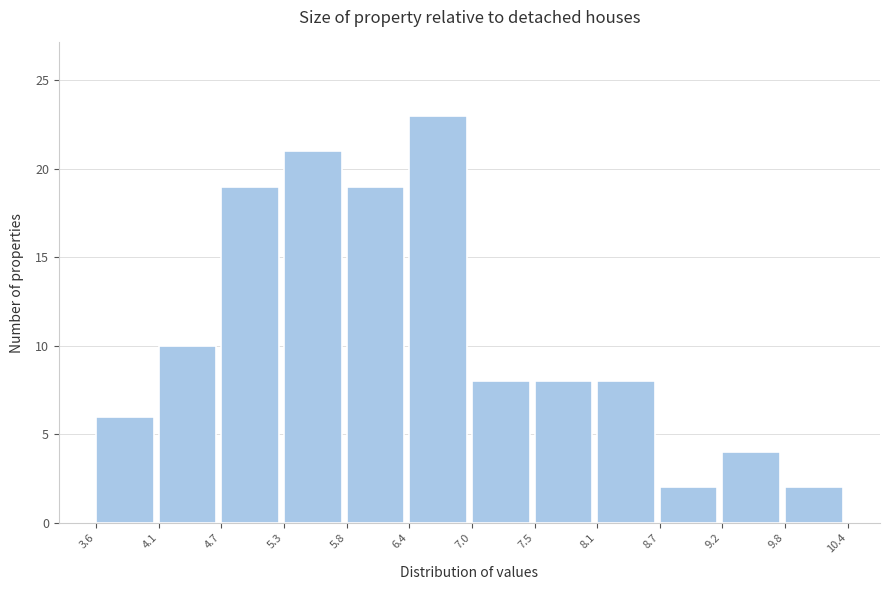

What is the height of the bar covering 4.7 to 5.3 on the x-axis? The values are not printed on the chart, so give them approximately, as read against the axis.

19